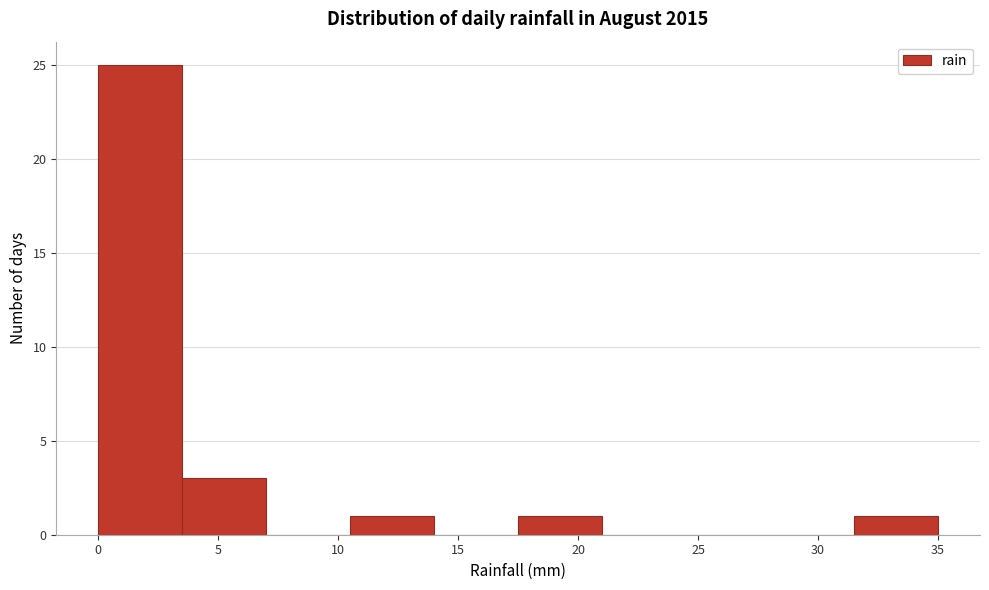

Which range on the x-axis has the tallest bar?

0.0 to 3.5